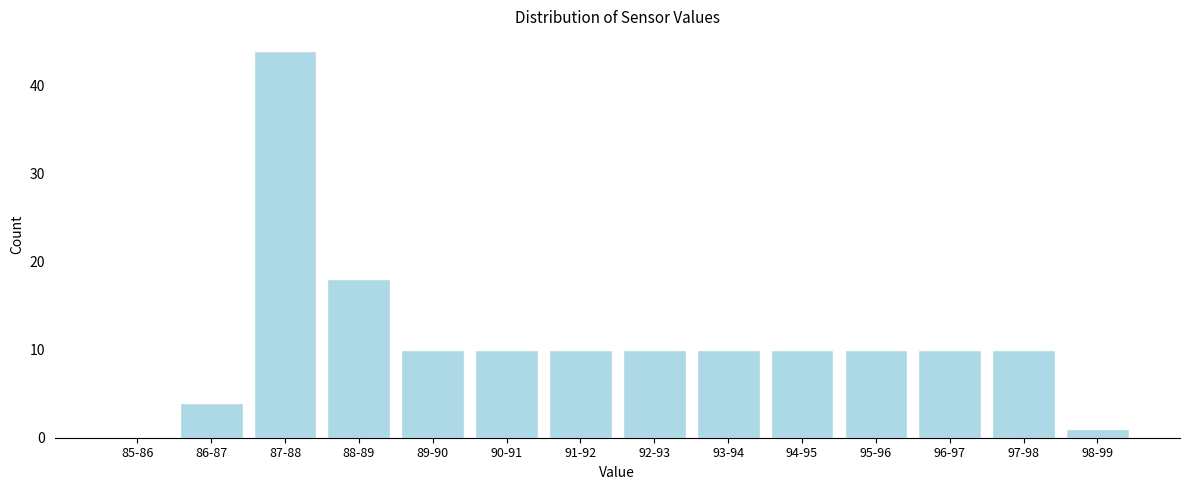

Reading left to right, extract all data points from this chart.

85-86=0	86-87=4	87-88=44	88-89=18	89-90=10	90-91=10	91-92=10	92-93=10	93-94=10	94-95=10	95-96=10	96-97=10	97-98=10	98-99=1